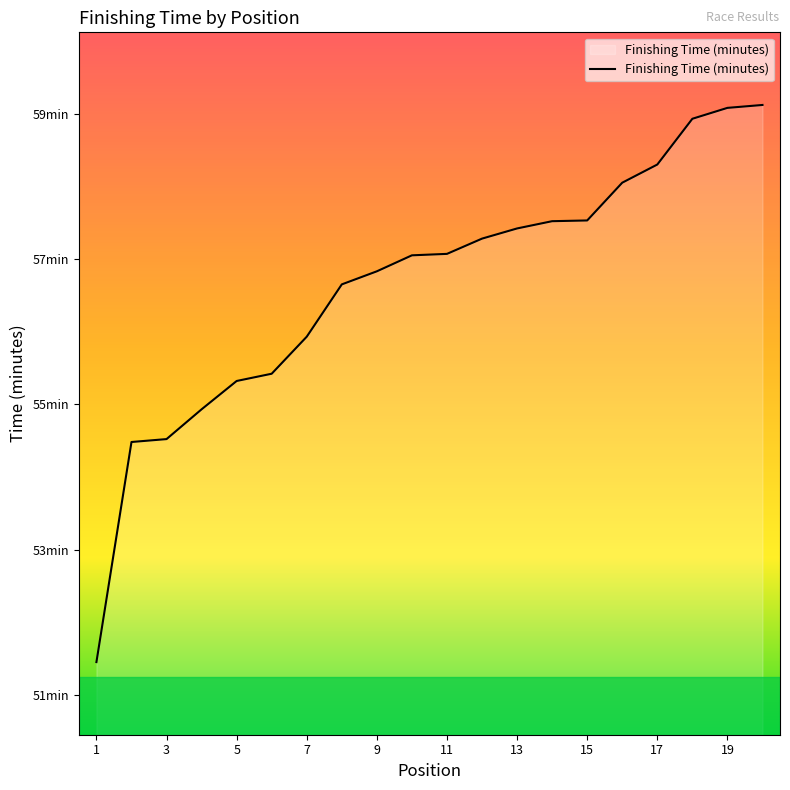

Does the chart have visible grid lines?

No